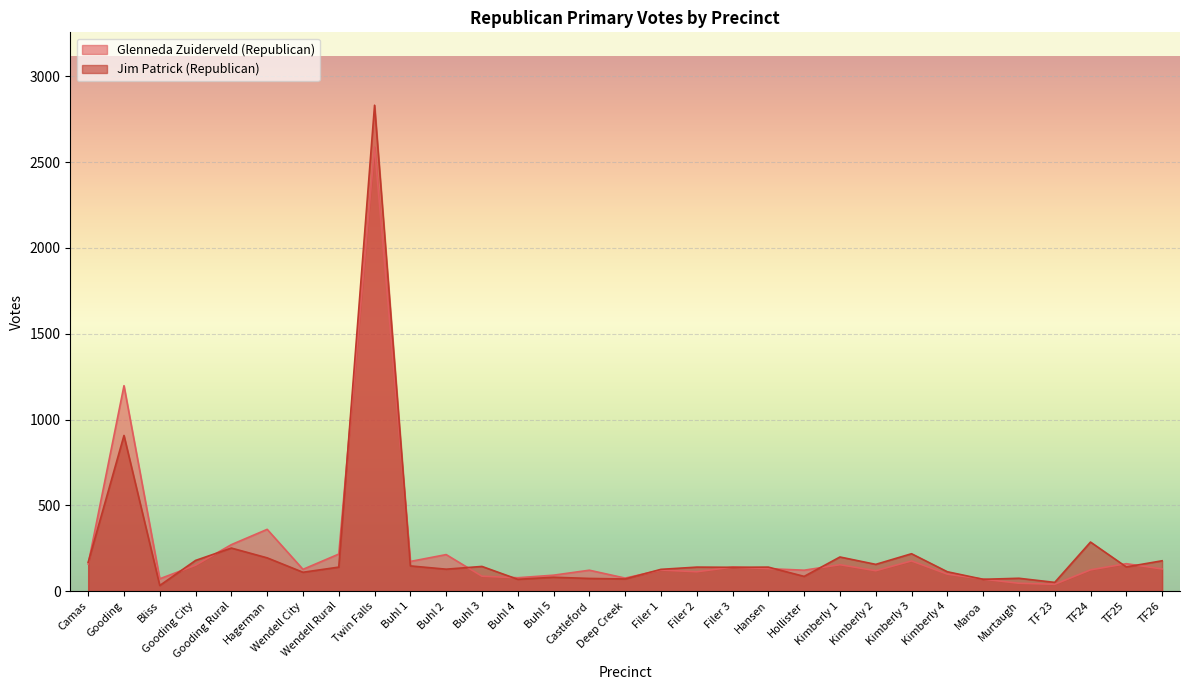

What is the difference between the highest and lowest values at Filer 1?

4